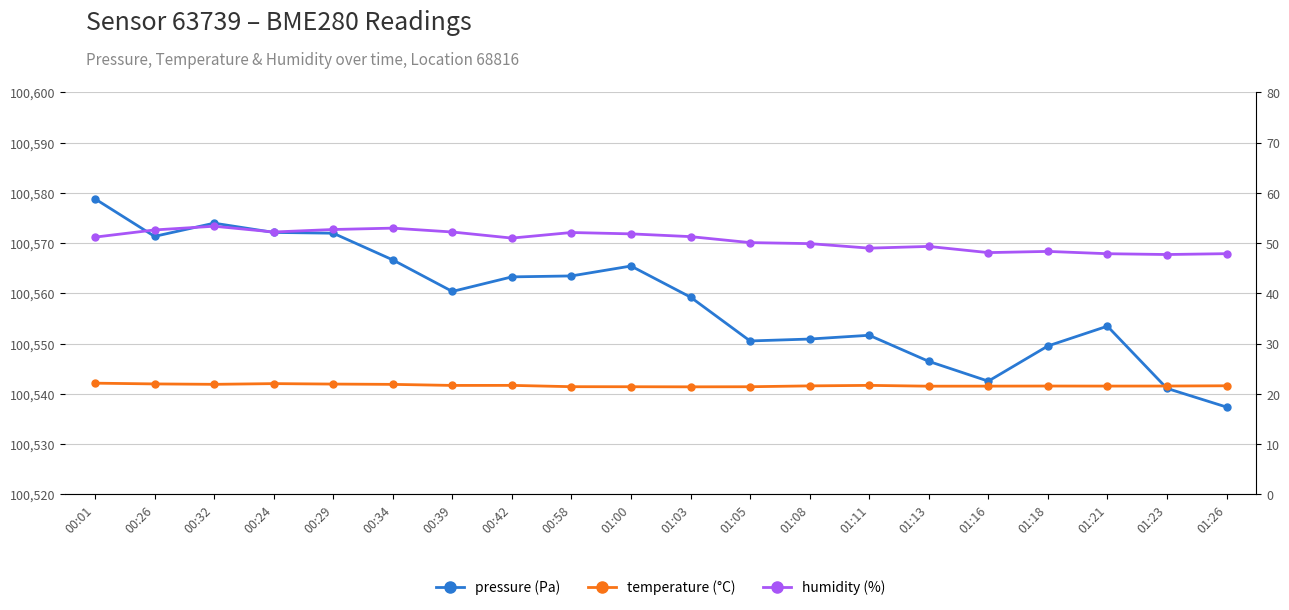

At which label is pressure closest to 100558?

01:03